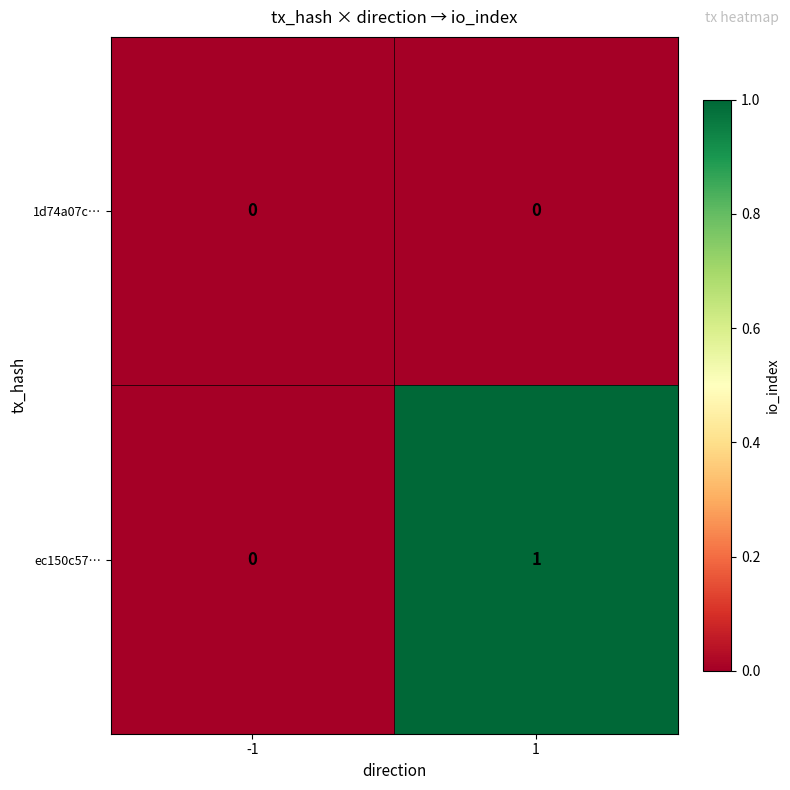

At 1, list the series in order from smallest to largest.

1d74a07c…, ec150c57…